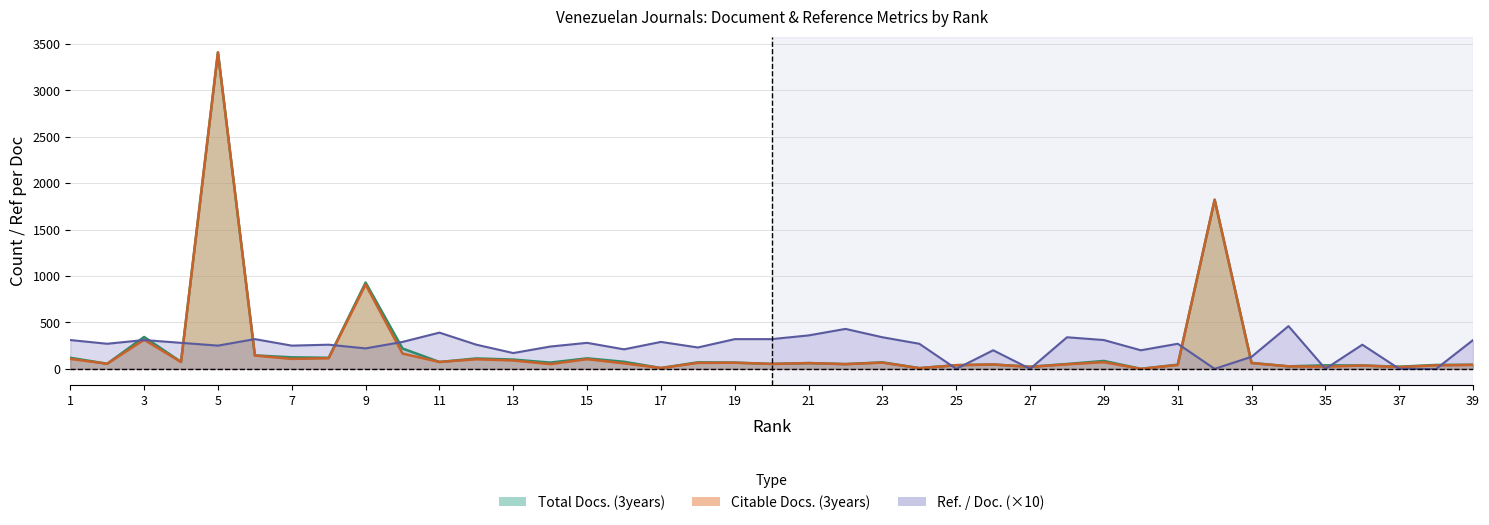

Which series has the largest total across all categories?

Ref. / Doc.